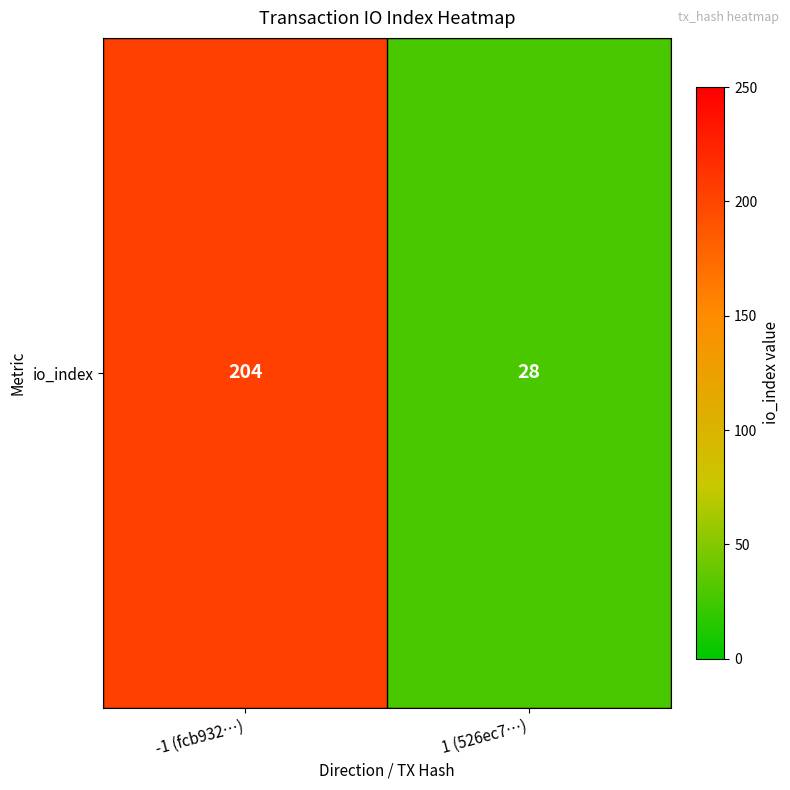

True or false: the data shows 28 at 1 (526ec7…).

True